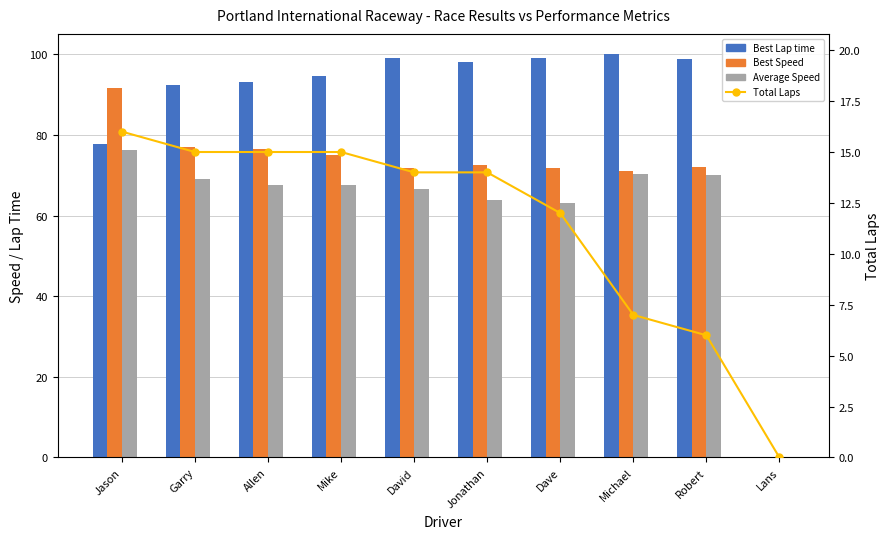

Which series has the largest range (max minus min)?

Best Lap time